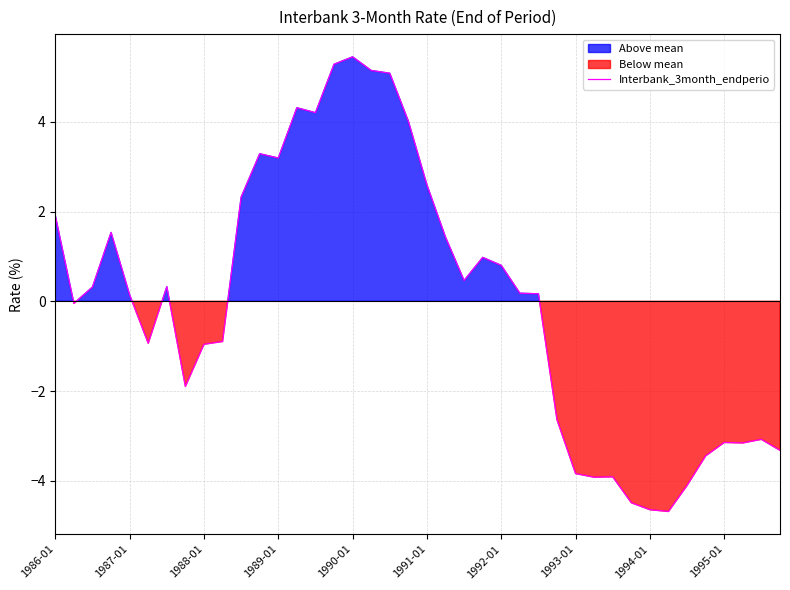

What is the minimum value for Interbank_3month_endperio?

-4.7